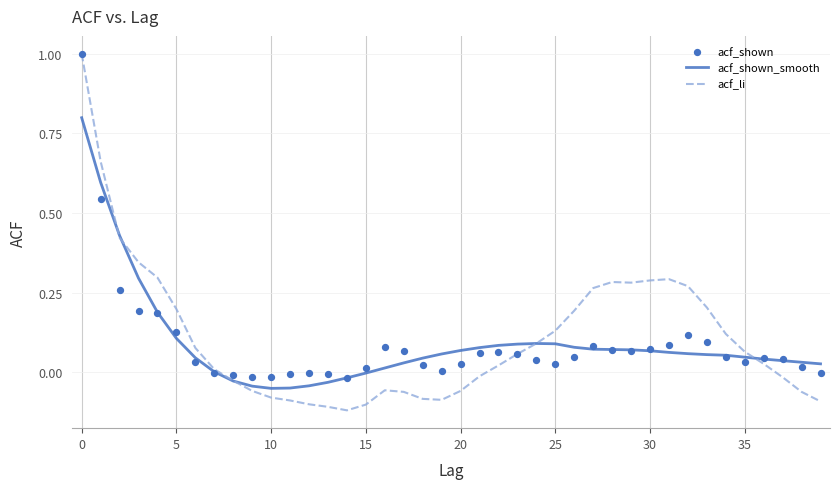

Is the value of acf_shown at 12 greater than the value of acf_shown_smooth at 39?

No